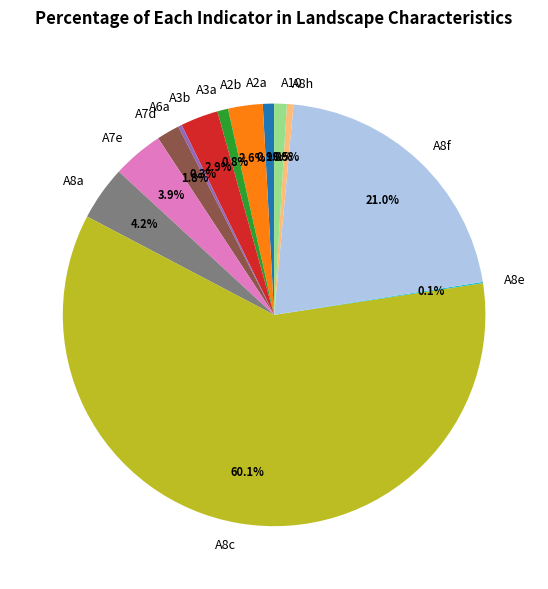

Which category accounts for the majority?

A8c